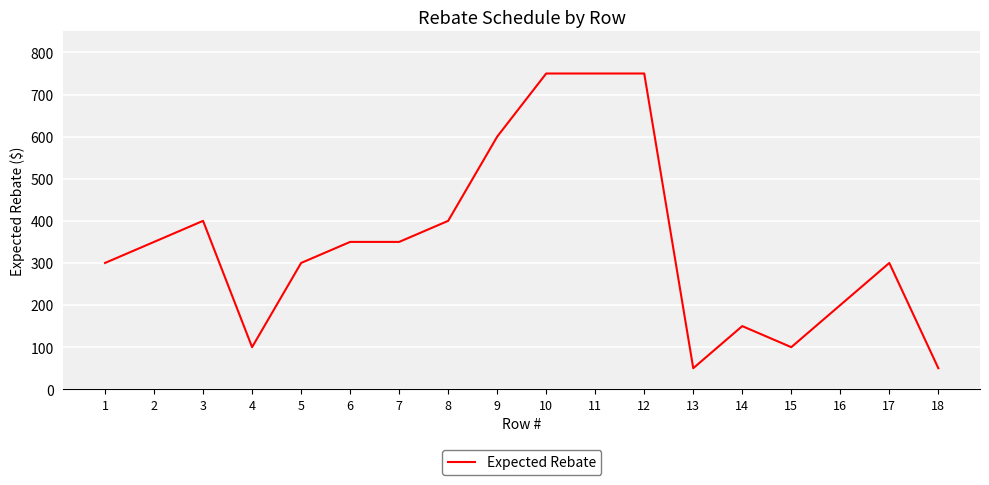

At which category does the data reach its first local peak?

3